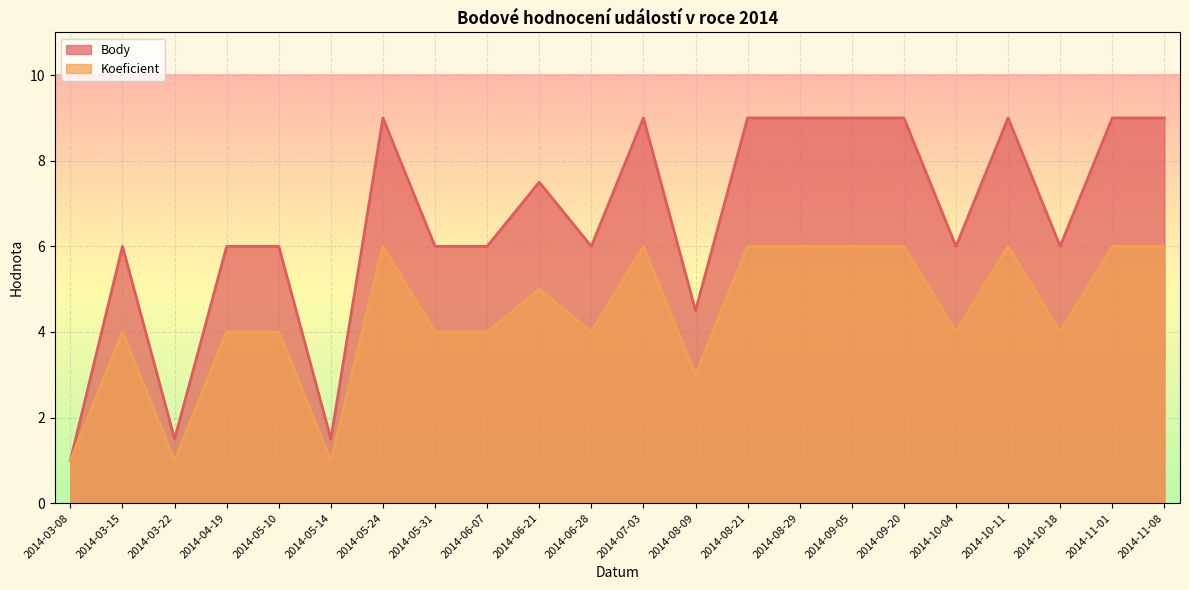

The Body series shows 5.8 at 2014-11-08. True or false?

False